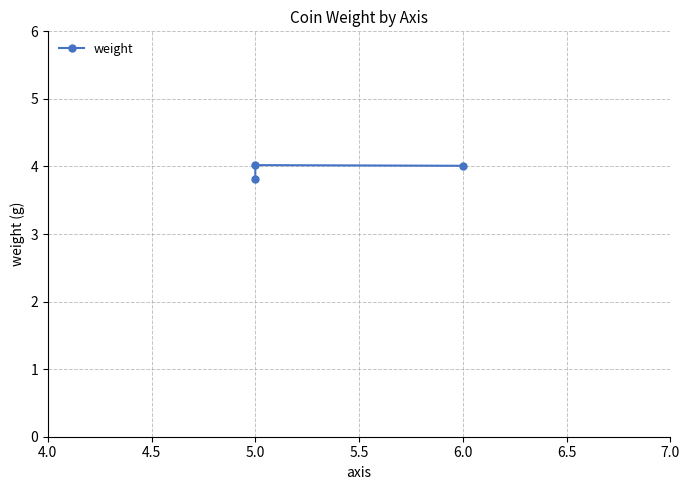

What position from the left is 4.0?

1